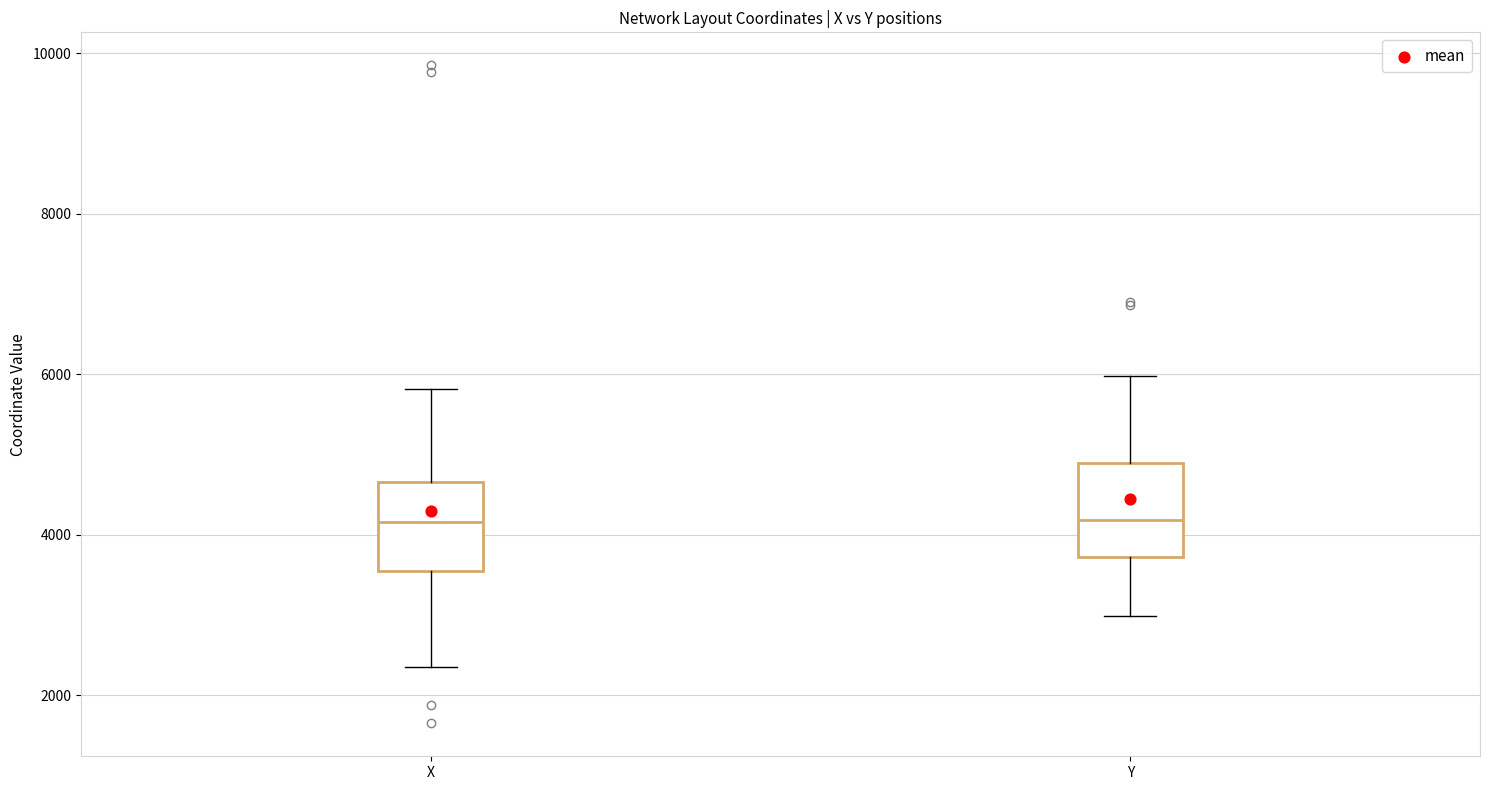

Reading left to right, transcribe this box plot: for each box, give where its median line is, the range the box spans, and where its two whiskers end, as read against the y-axis. The values are not printed on the chart, so give them approximately, as read against the axis.

X: median 4200, box 3600 to 4600, whiskers 2400 to 5800
Y: median 4200, box 3800 to 4800, whiskers 3000 to 6000